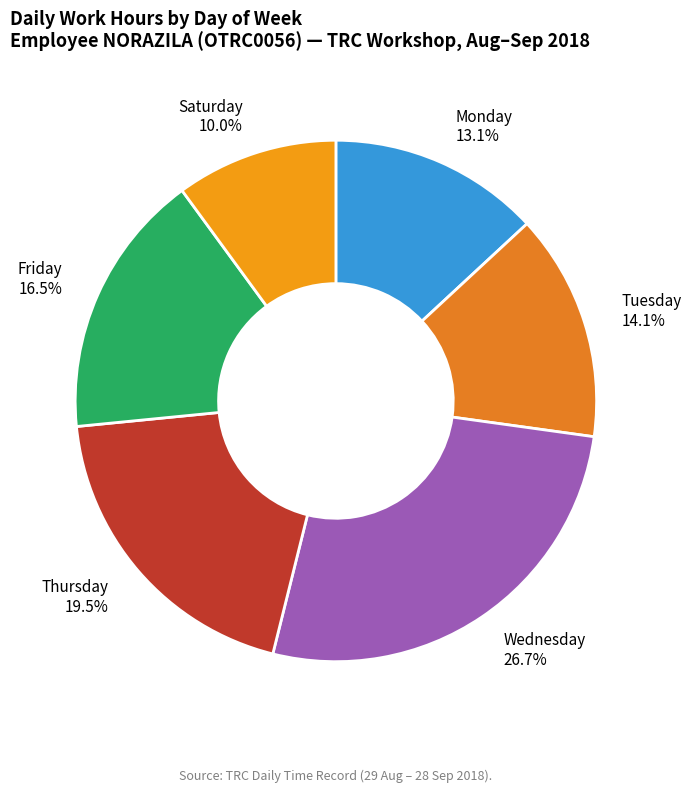

Is there any slice that represents more than half of the pie?

No